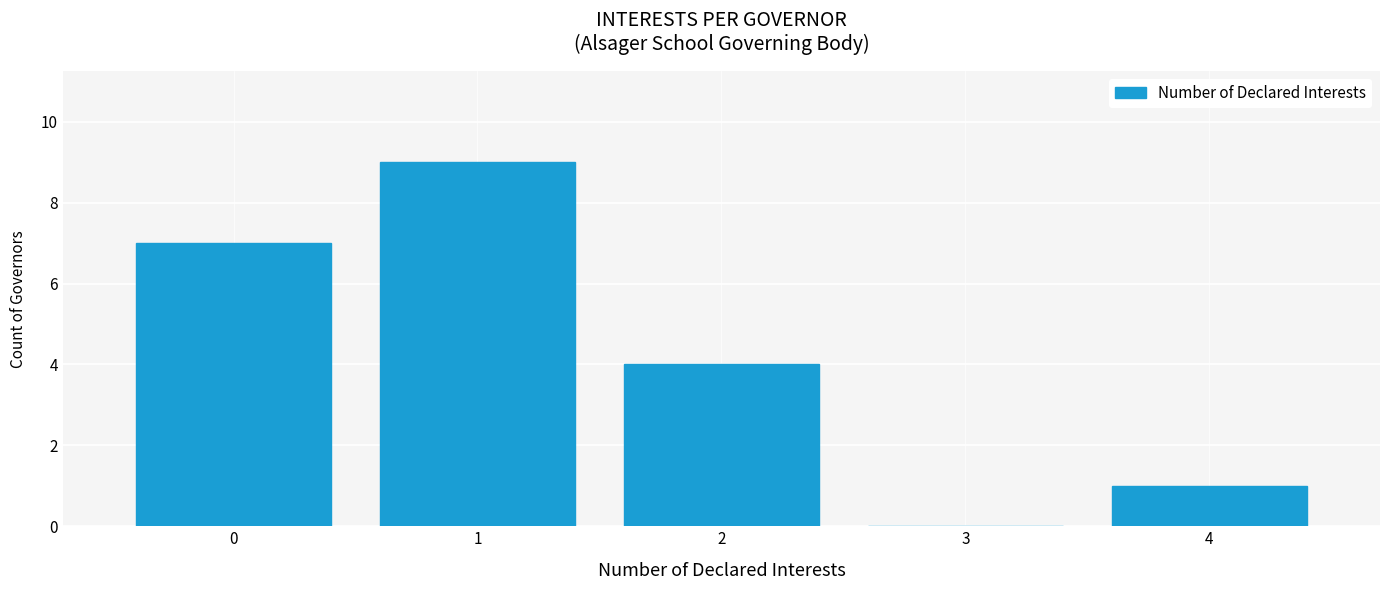

Reading left to right, list every bar in this chart as the range it spans on the x-axis followed by its height. The values are not printed on the chart, so give them approximately, as read against the axis.

-0.5 to 0.5: 7
0.5 to 1.5: 9
1.5 to 2.5: 4
2.5 to 3.5: 0
3.5 to 4.5: 1